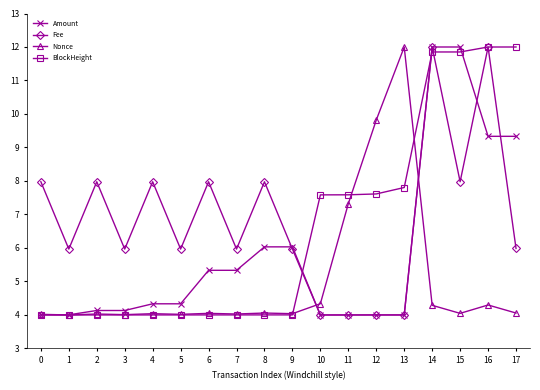

True or false: Amount has more than 2 points higher than both neighbors.

True